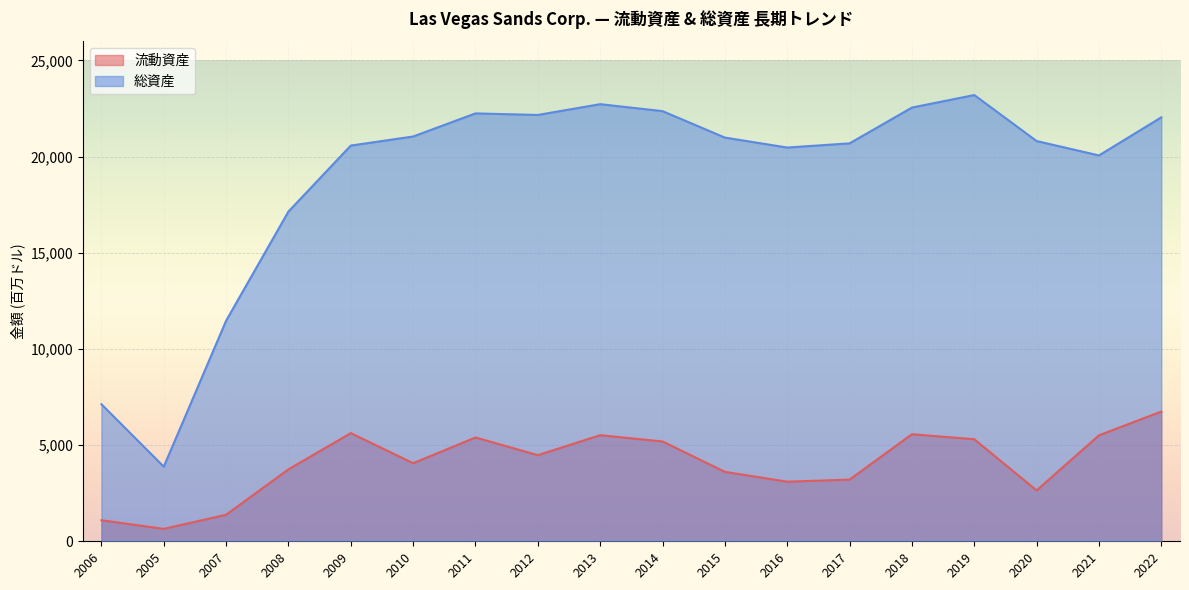

Where is 流動資産 nearest to the value 3694?

2008